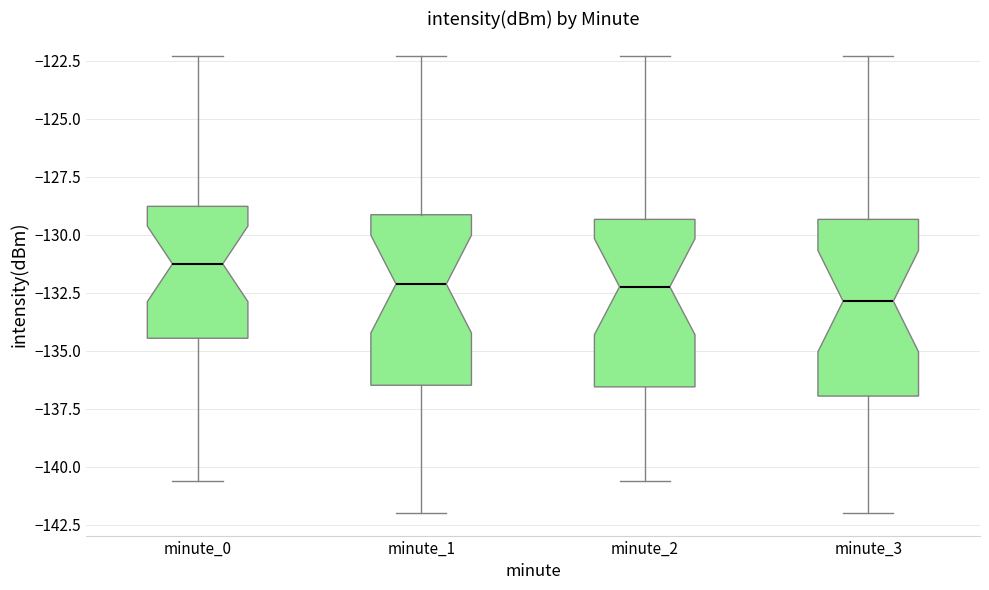

Where does the median line of the box for minute_2 sit on the y-axis? The values are not printed on the chart, so give them approximately, as read against the axis.

-132.0